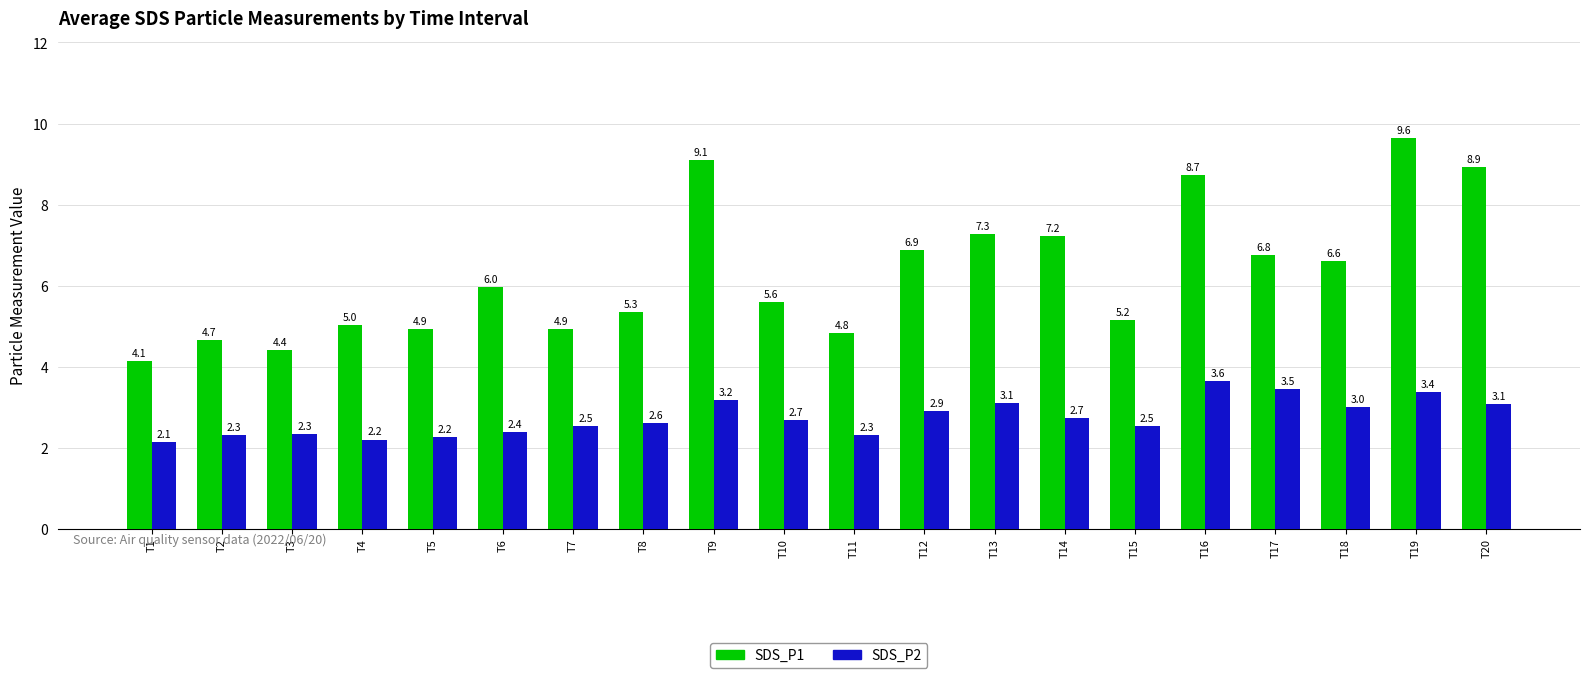

Where does the SDS_P1 series first go above 5?

T4